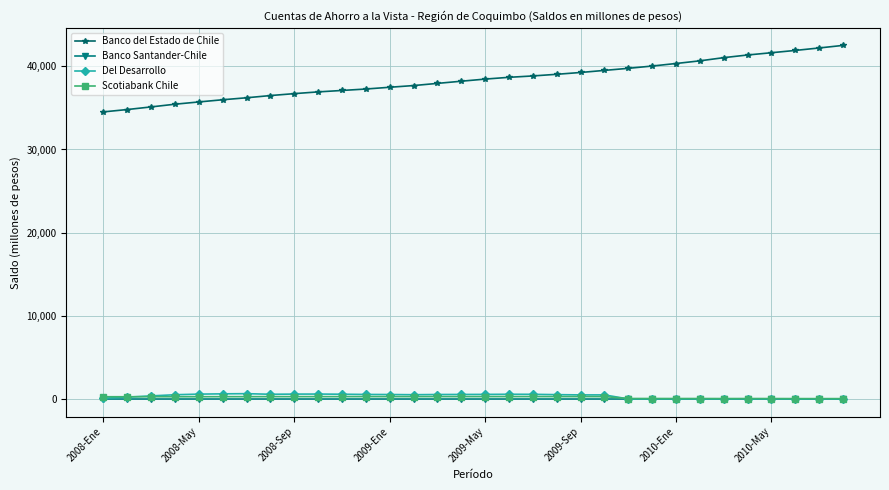

True or false: Banco del Estado de Chile and Banco Santander-Chile intersect in this chart.

False